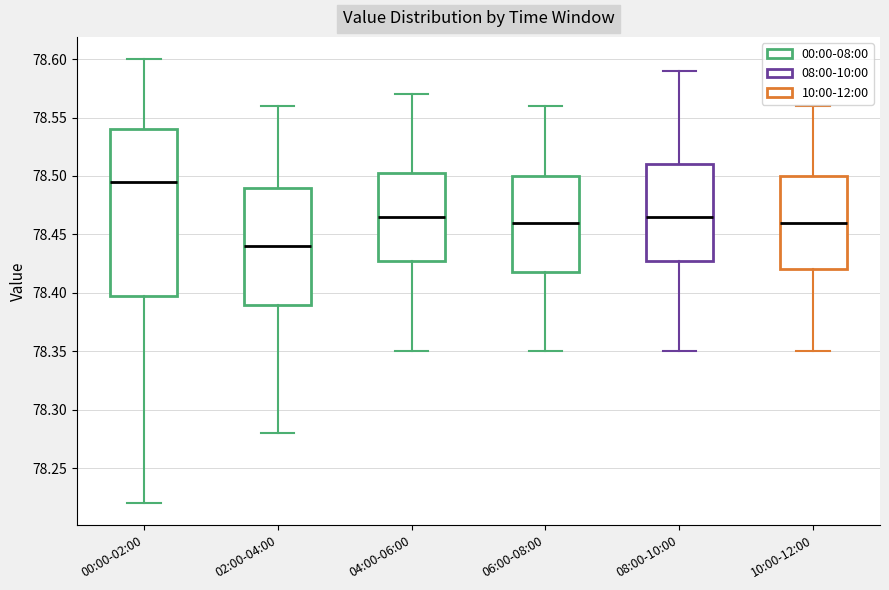

Reading left to right, transcribe this box plot: for each box, give where its median line is, the range the box spans, and where its two whiskers end, as read against the y-axis. The values are not printed on the chart, so give them approximately, as read against the axis.

00:00-02:00: median 78.495, box 78.400 to 78.540, whiskers 78.220 to 78.600
02:00-04:00: median 78.440, box 78.390 to 78.490, whiskers 78.280 to 78.560
04:00-06:00: median 78.465, box 78.430 to 78.505, whiskers 78.350 to 78.570
06:00-08:00: median 78.460, box 78.420 to 78.500, whiskers 78.350 to 78.560
08:00-10:00: median 78.465, box 78.430 to 78.510, whiskers 78.350 to 78.590
10:00-12:00: median 78.460, box 78.420 to 78.500, whiskers 78.350 to 78.560